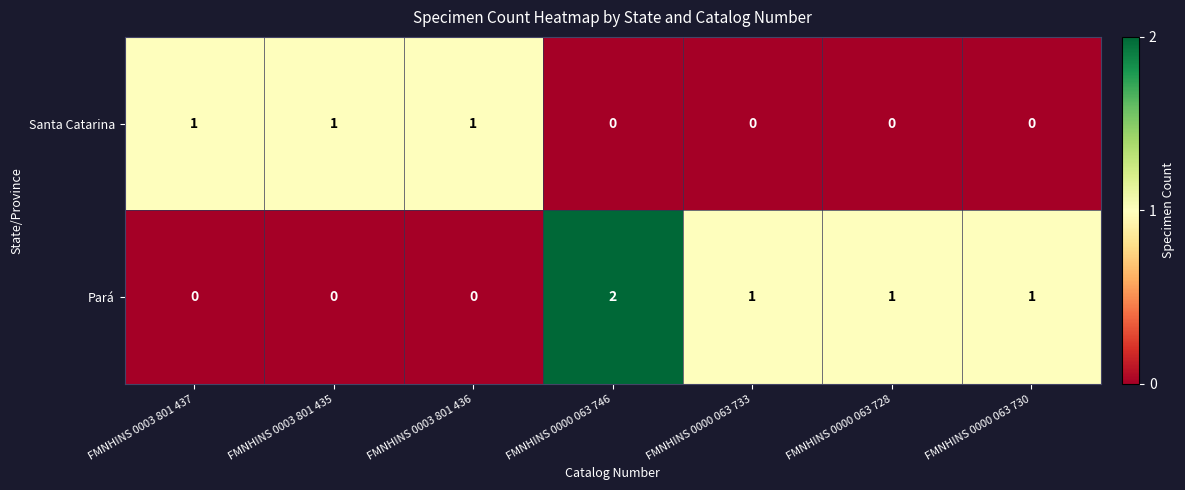

How many data points in Santa Catarina are above 0?

3